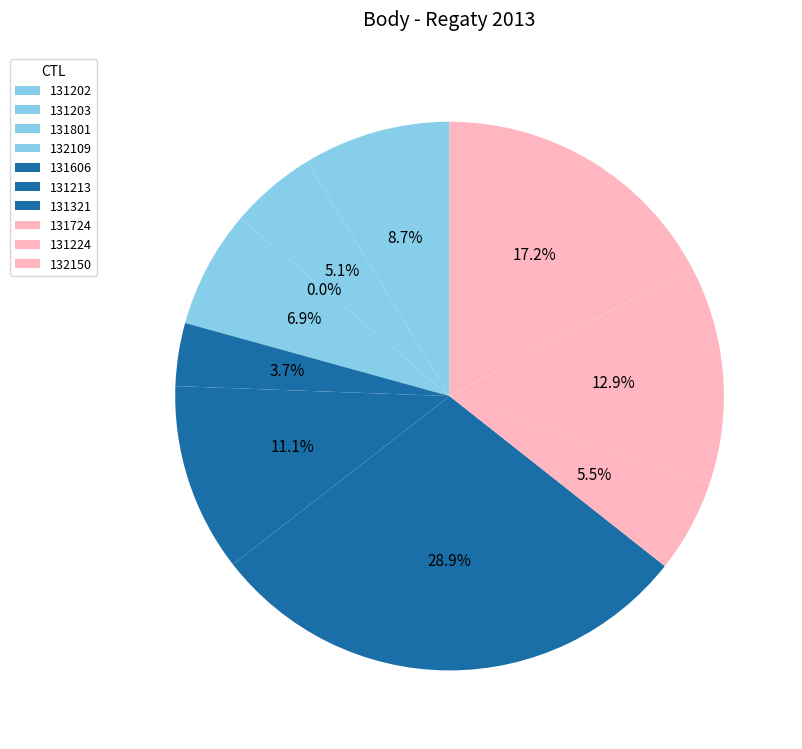

What is the change in value from 131606 to 131321?

+2734